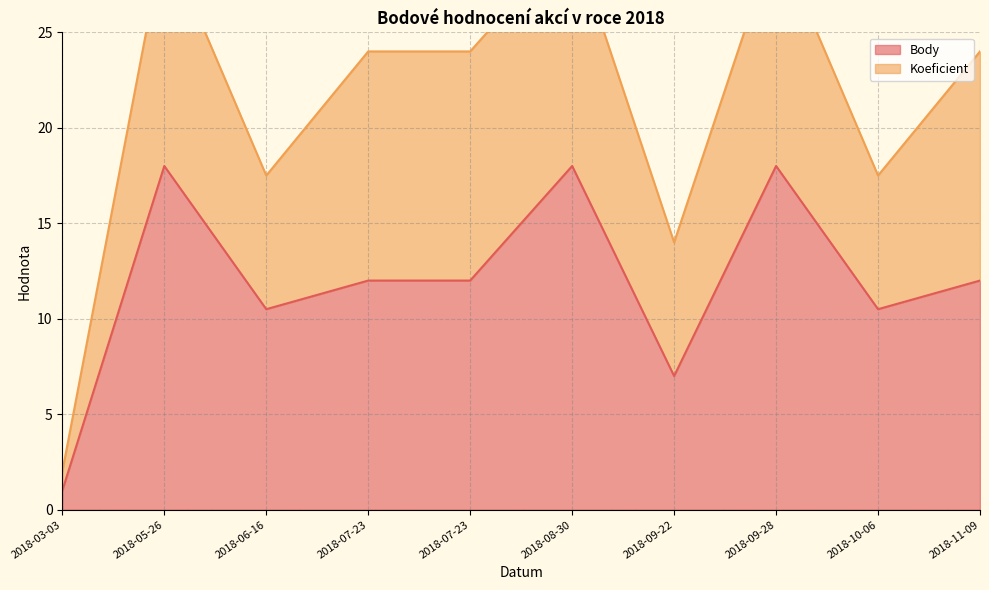

How many lines are shown in the chart?

2